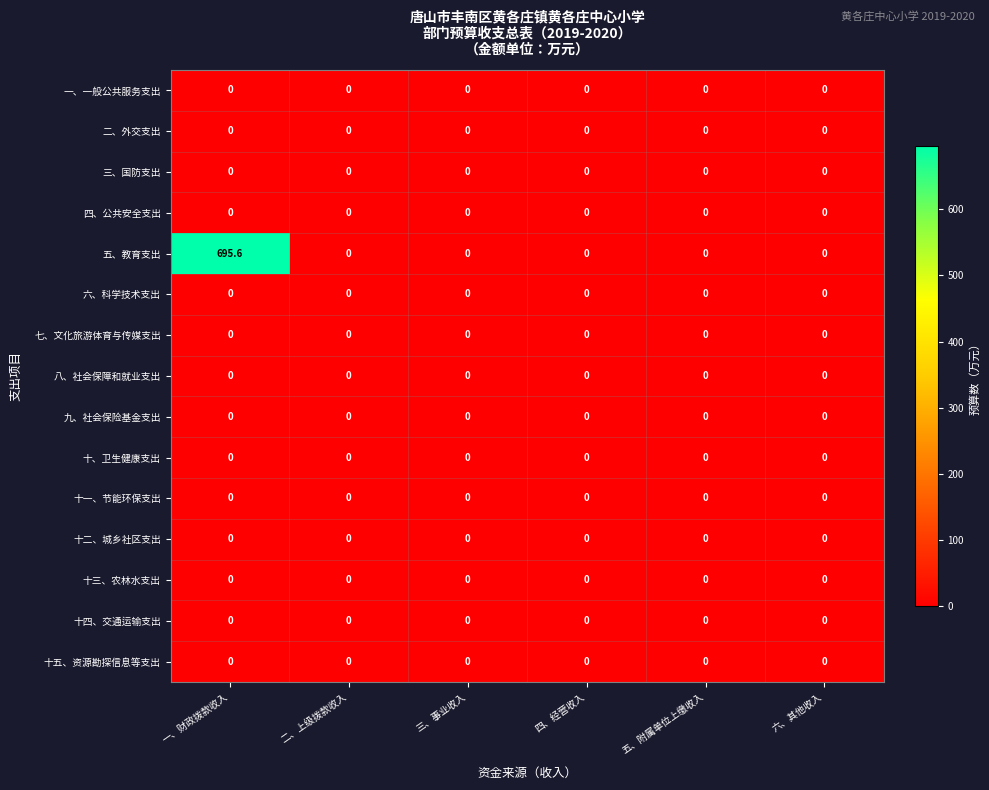

True or false: 六、科学技术支出 has a value of 0.0 at 五、附属单位上缴收入.

True